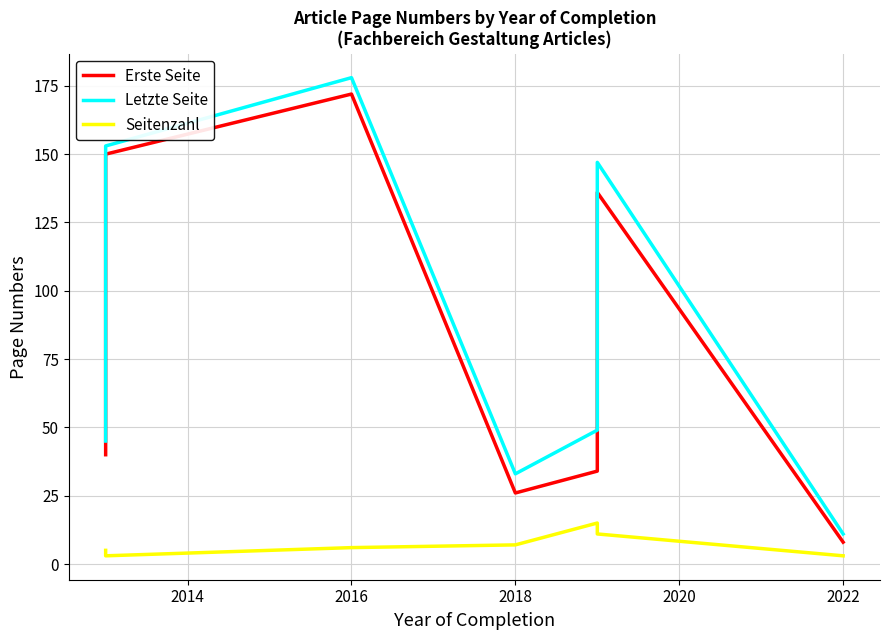

Count the number of categories in the chart.

8